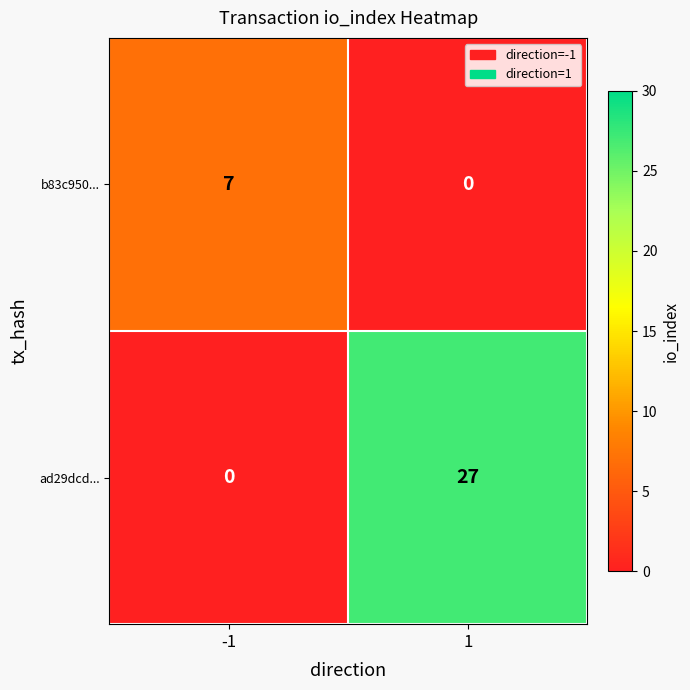

At which category is the sum across all series the highest?

1